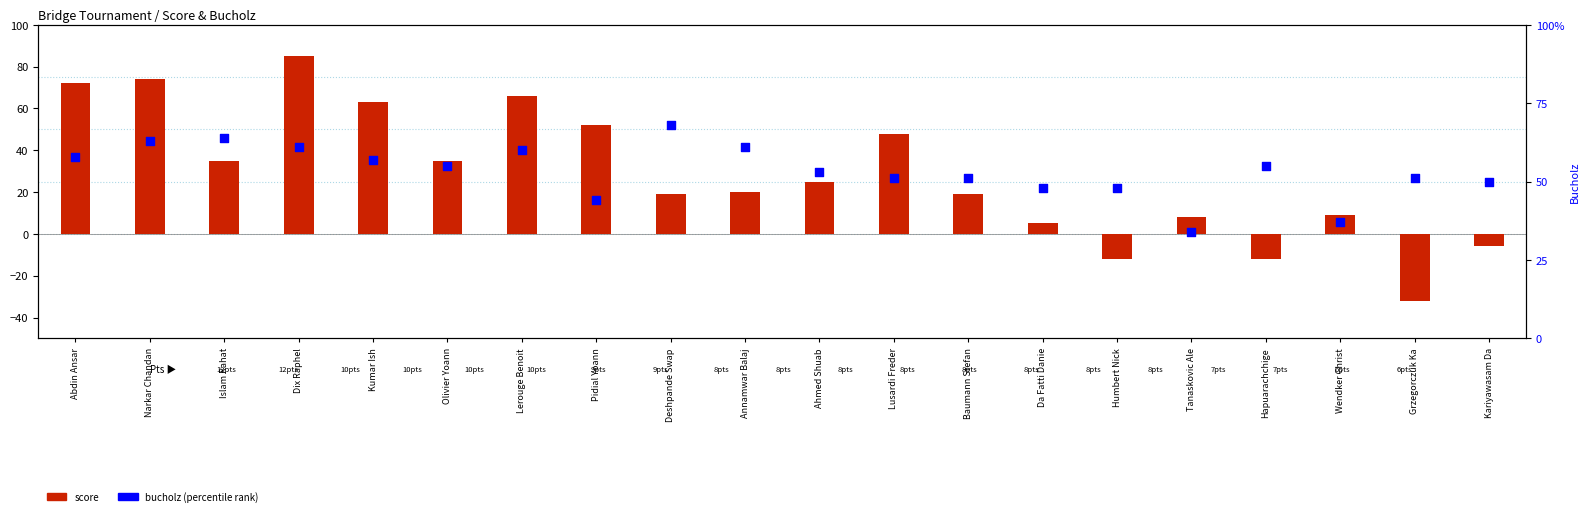

Which series contains the highest Y value?

score